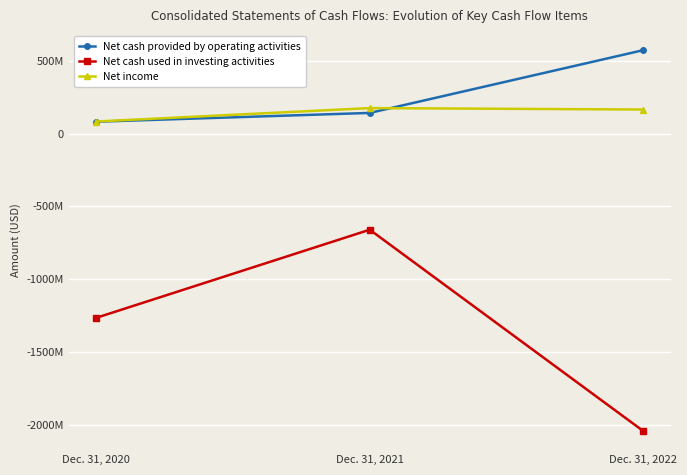

Which has a higher value, Dec. 31, 2020 or Dec. 31, 2021?

Dec. 31, 2021